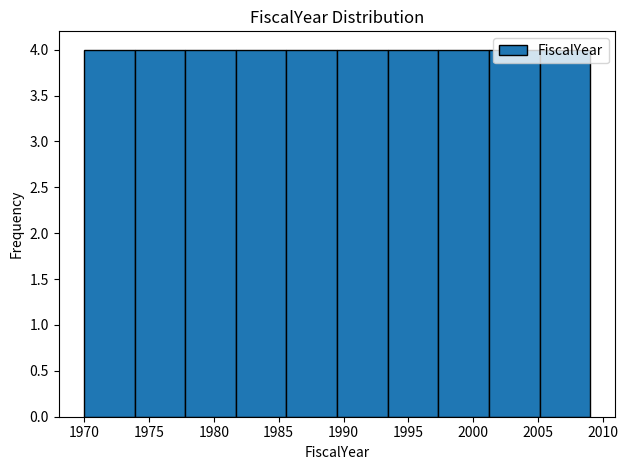

Reading left to right, transcribe this chart: for each bar, give the range it covers on the x-axis and its height. Neither the bar edges nor the heights are printed on the chart, so give them approximately, as read against the axes.

1970.0 to 1973.9: 4
1973.9 to 1977.8: 4
1977.8 to 1981.7: 4
1981.7 to 1985.6: 4
1985.6 to 1989.5: 4
1989.5 to 1993.4: 4
1993.4 to 1997.3: 4
1997.3 to 2001.2: 4
2001.2 to 2005.1: 4
2005.1 to 2009.0: 4